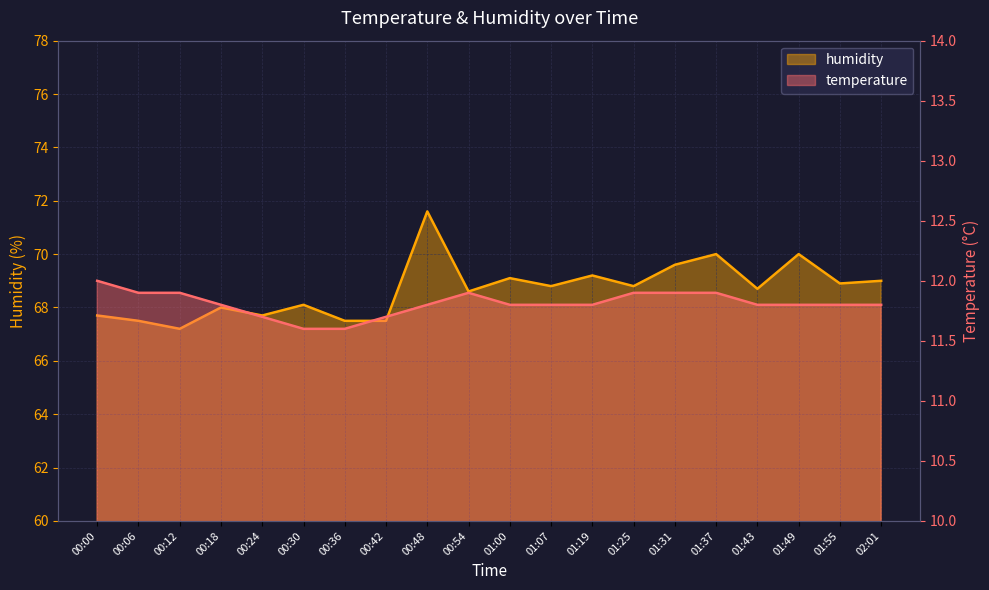

Reading right to left, what are all the values shown in this chart?

humidity: 69.0	68.9	70.0	68.7	70.0	69.6	68.8	69.2	68.8	69.1	68.6	71.6	67.5	67.5	68.1	67.7	68.0	67.2	67.5	67.7
temperature: 11.8	11.8	11.8	11.8	11.9	11.9	11.9	11.8	11.8	11.8	11.9	11.8	11.7	11.6	11.6	11.7	11.8	11.9	11.9	12.0